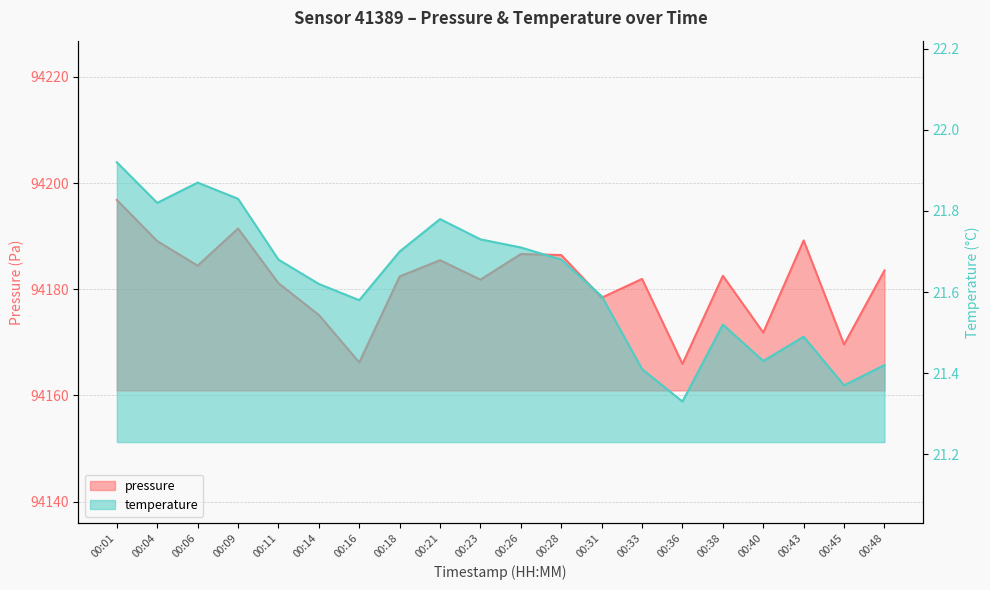

Read the temperature value at 00:38.

21.5